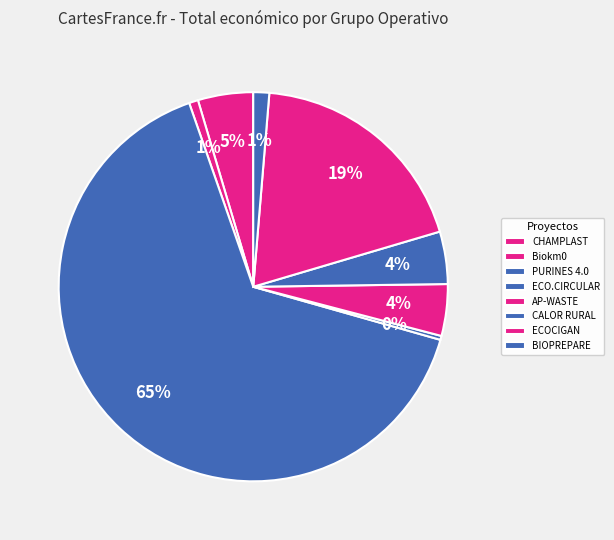

Count the number of slices in the pie.

8